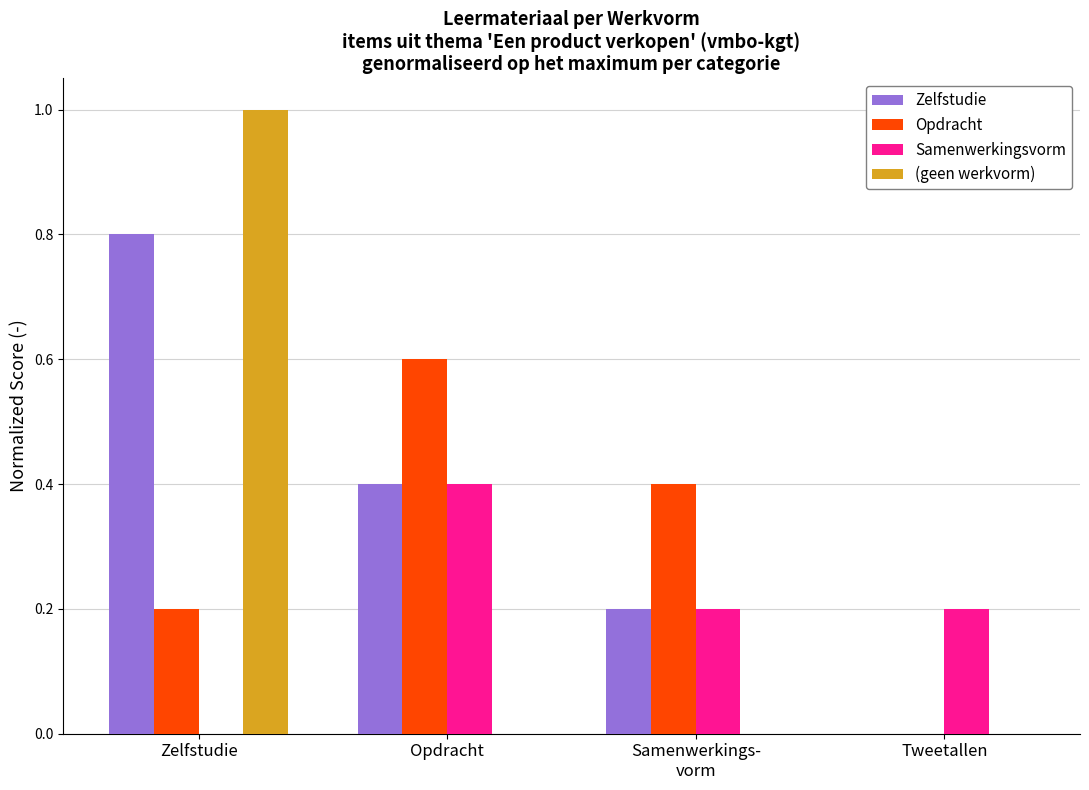

How many (geen werkvorm) values are between 0 and 1?

4